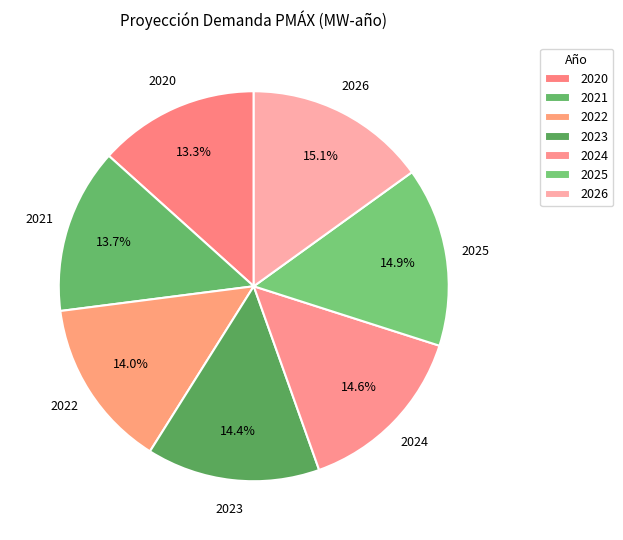

What percentage is NOT represented by 2024?

85.4%